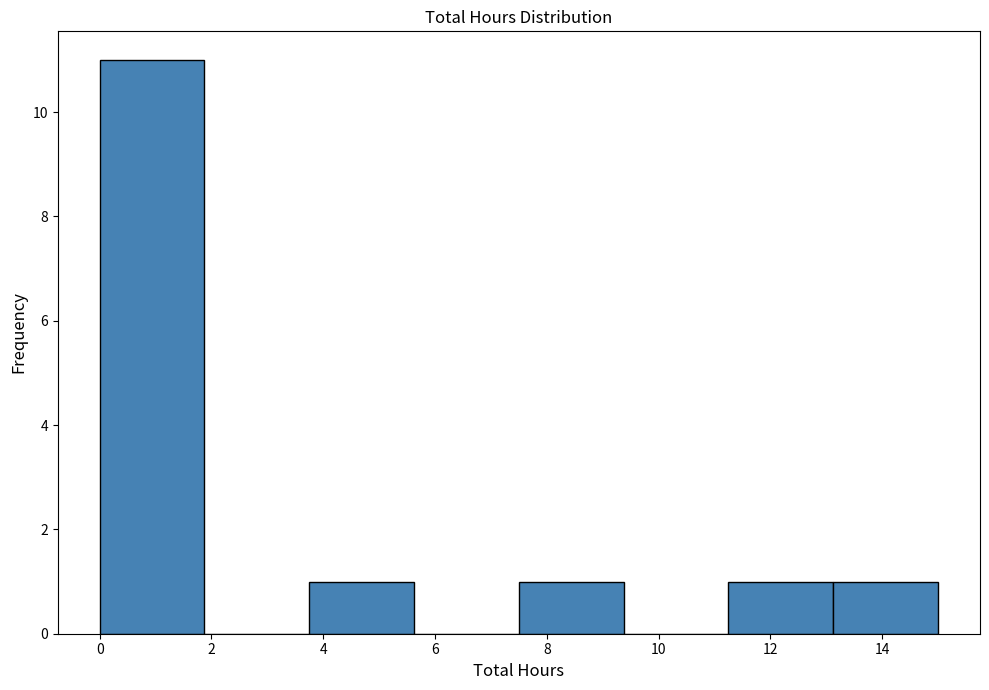

Over which range of the x-axis is the bar tallest?

0.0 to 1.8